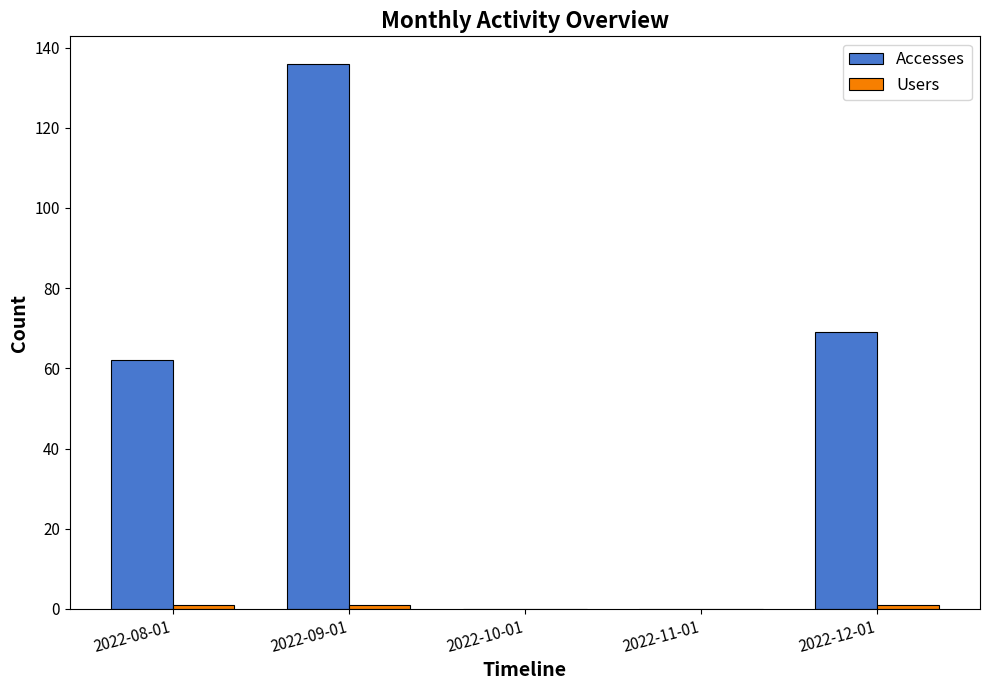

Between 2022-08-01 and 2022-09-01, which series saw the biggest shift?

Accesses